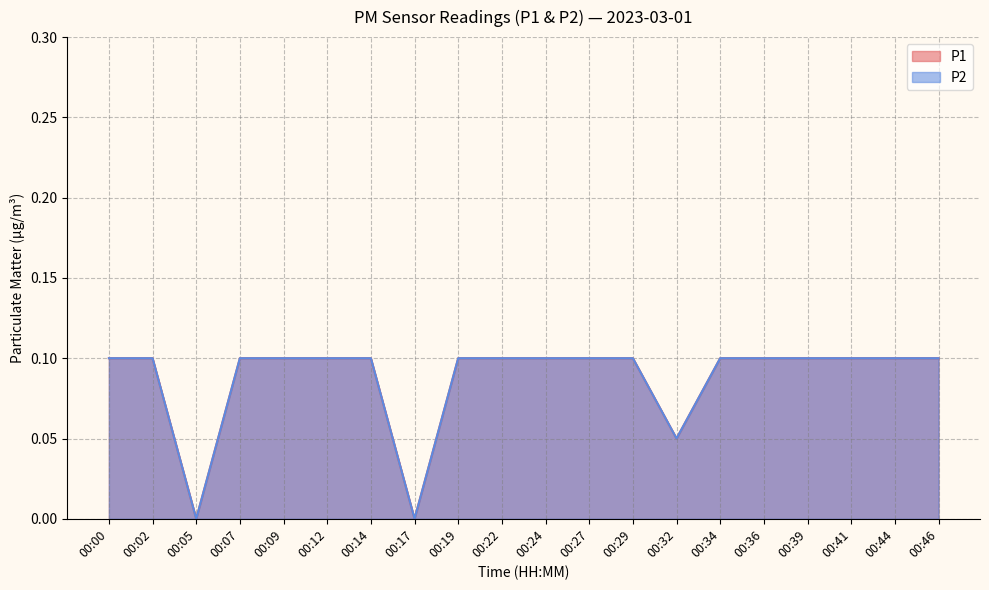

What value does the P1 series have at 00:00?

0.1